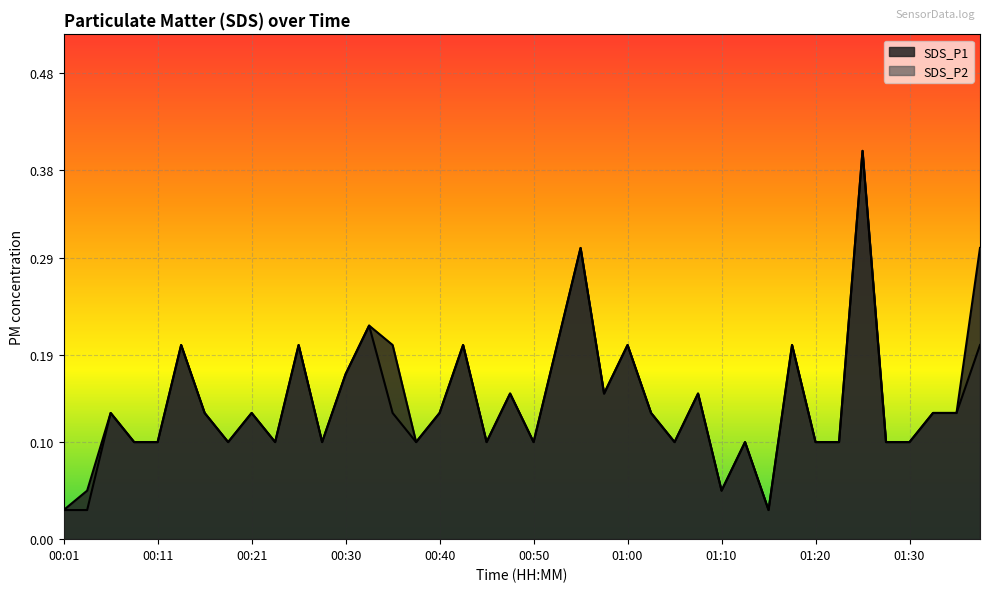

What is the greatest value displayed?

0.4